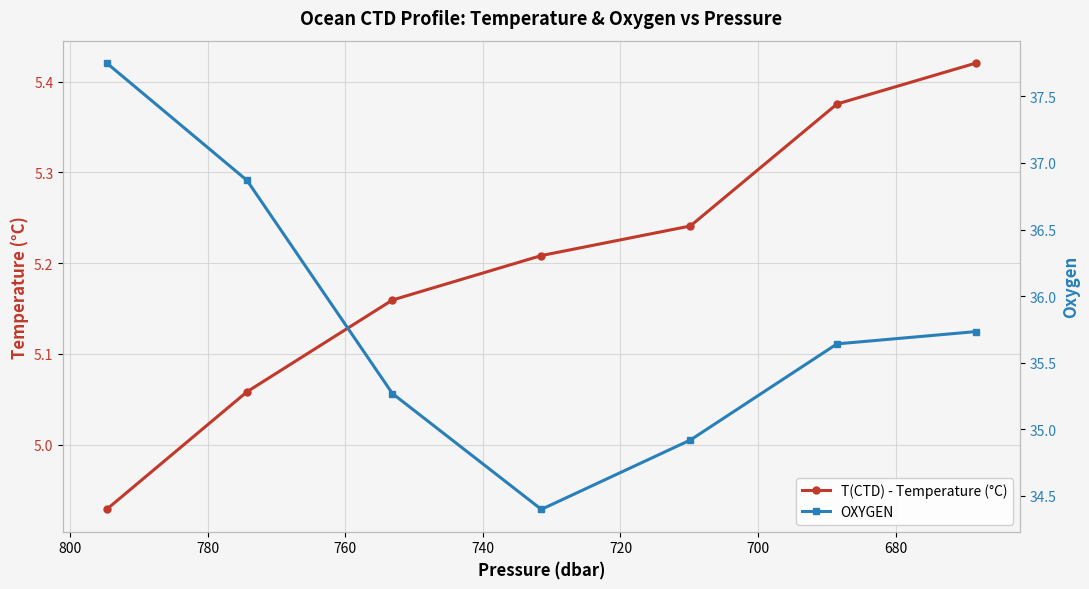

Is the value of OXYGEN at 660 greater than the value of T(CTD) - Temperature (°C) at 660?

Yes